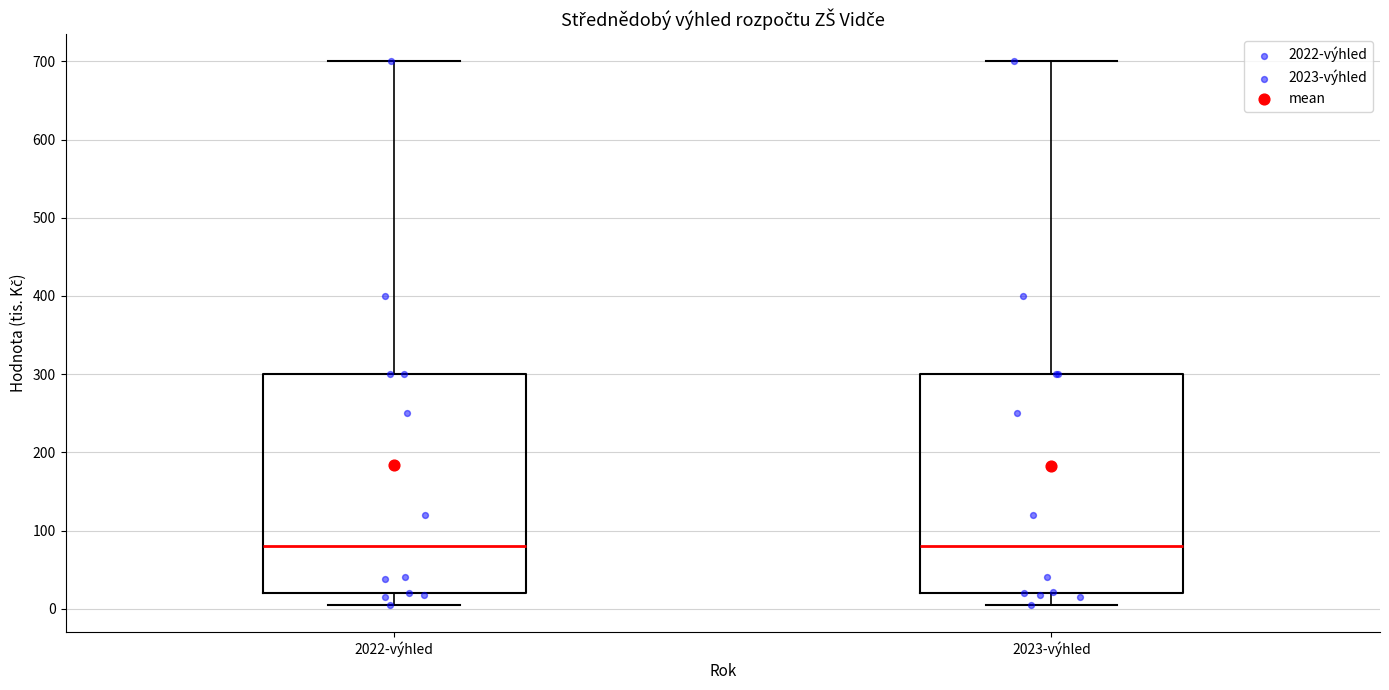

Where does the median line of the box for 2022-výhled sit on the y-axis? The values are not printed on the chart, so give them approximately, as read against the axis.

80